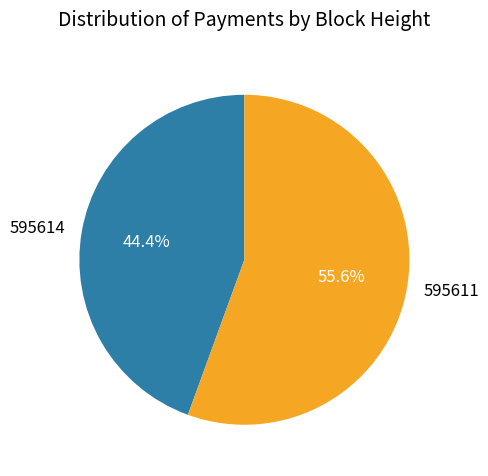

Count the number of slices in the pie.

2